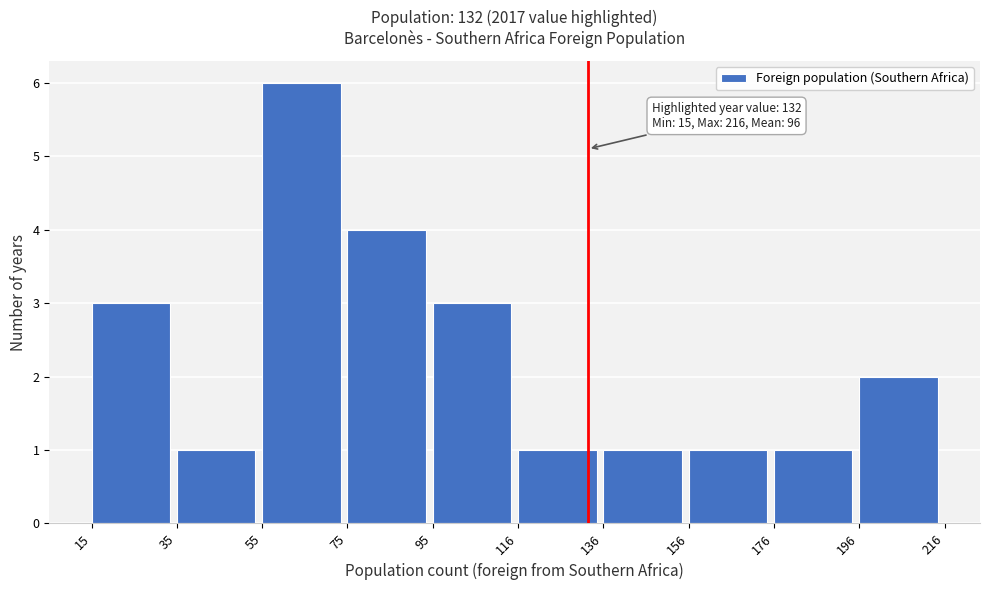

Which range on the x-axis has the tallest bar?

55 to 75